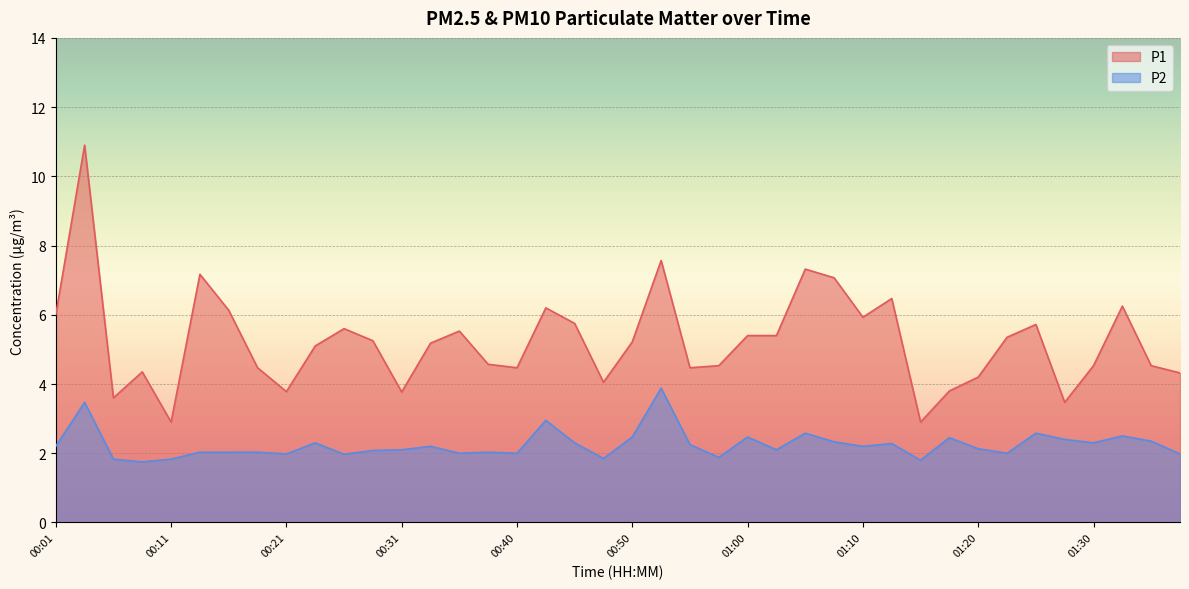

How many lines are shown in the chart?

2